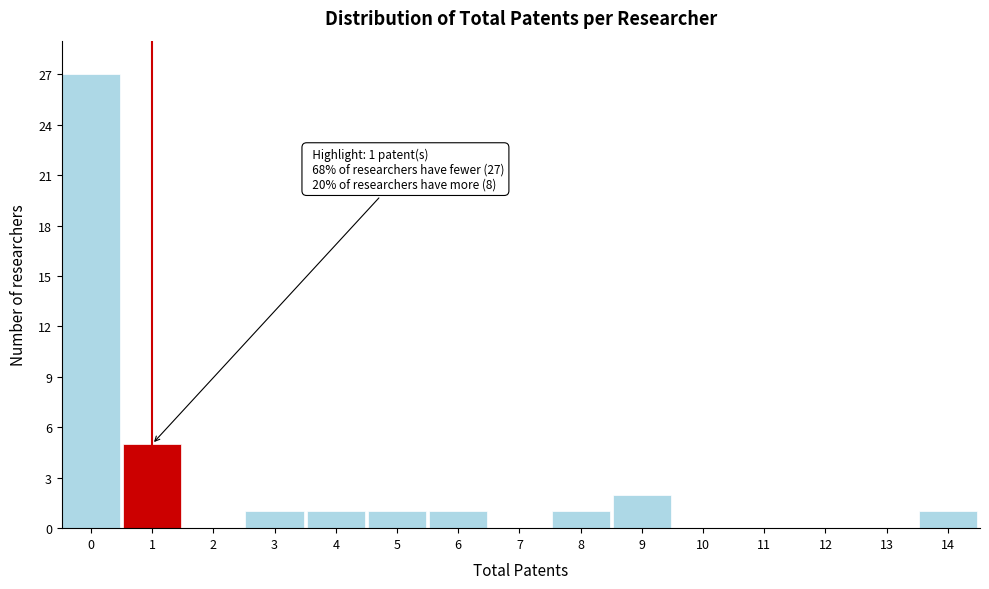

What is the greatest value displayed?

27